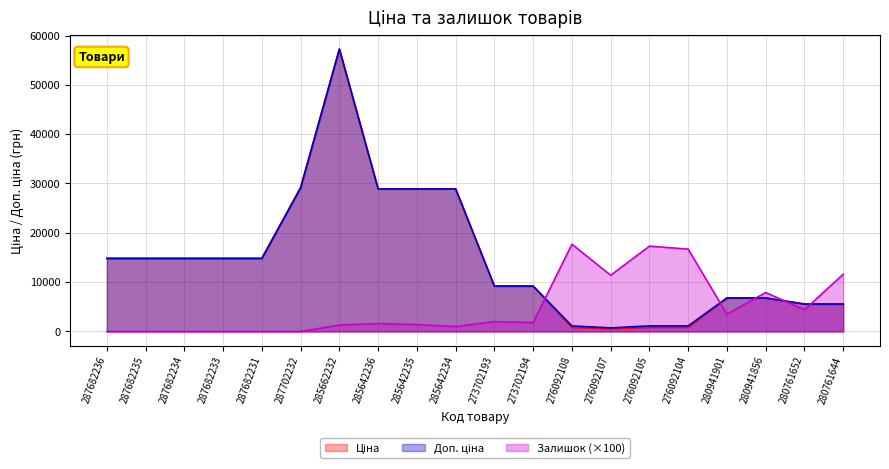

What is the difference between the second highest and second lowest values in the Доп. ціна series?

28025.6